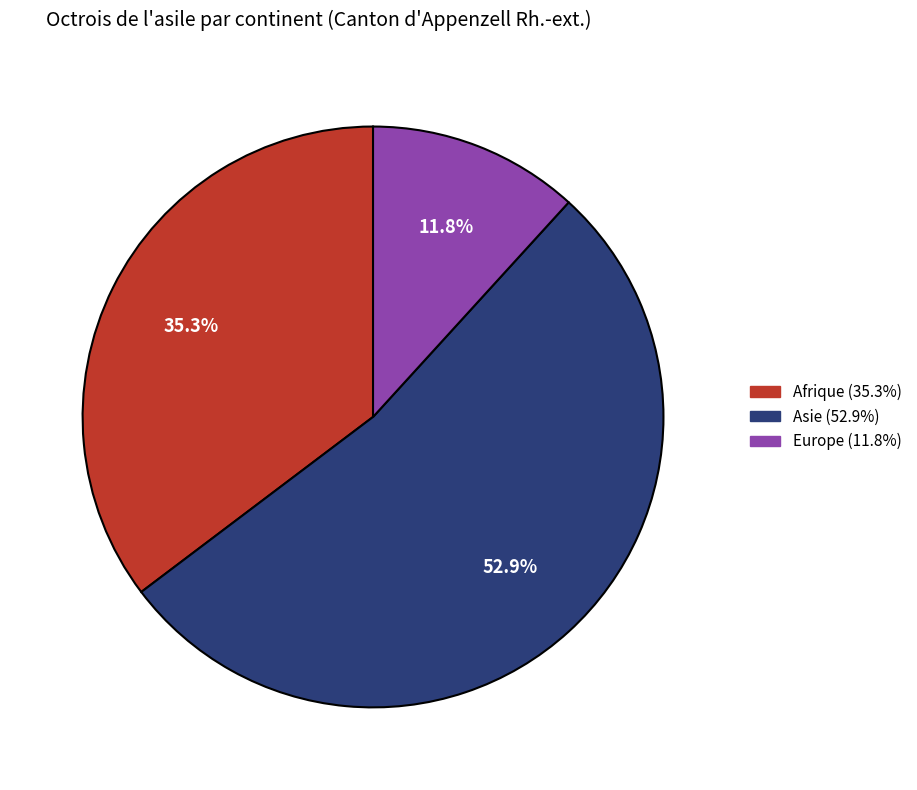

How many slices are in this pie chart?

3